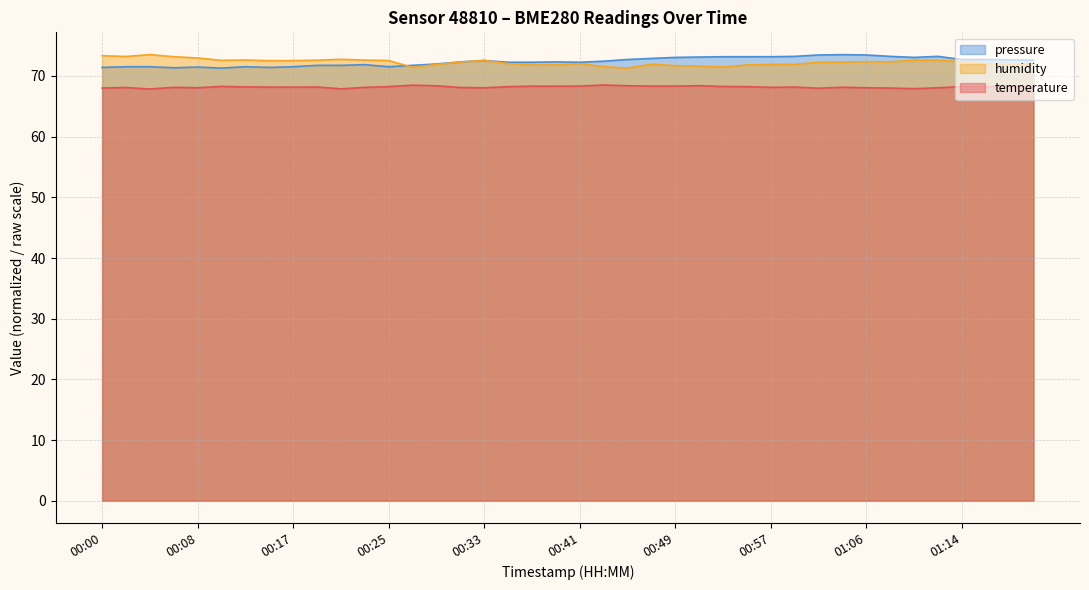

Which series has the widest spread of values?

humidity